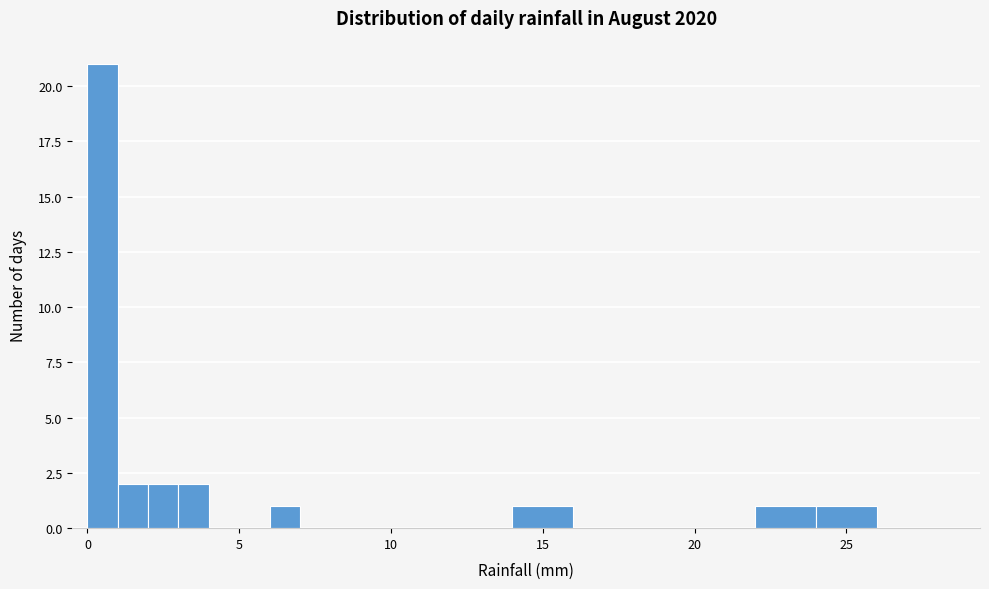

Read against the x-axis, roughly where is the centre of the tallest bar?

0.5